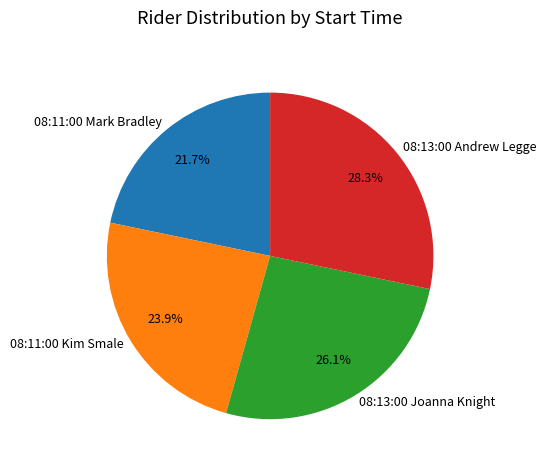

Combined, do 08:11:00 Mark Bradley and 08:13:00 Joanna Knight account for over 50%?

No